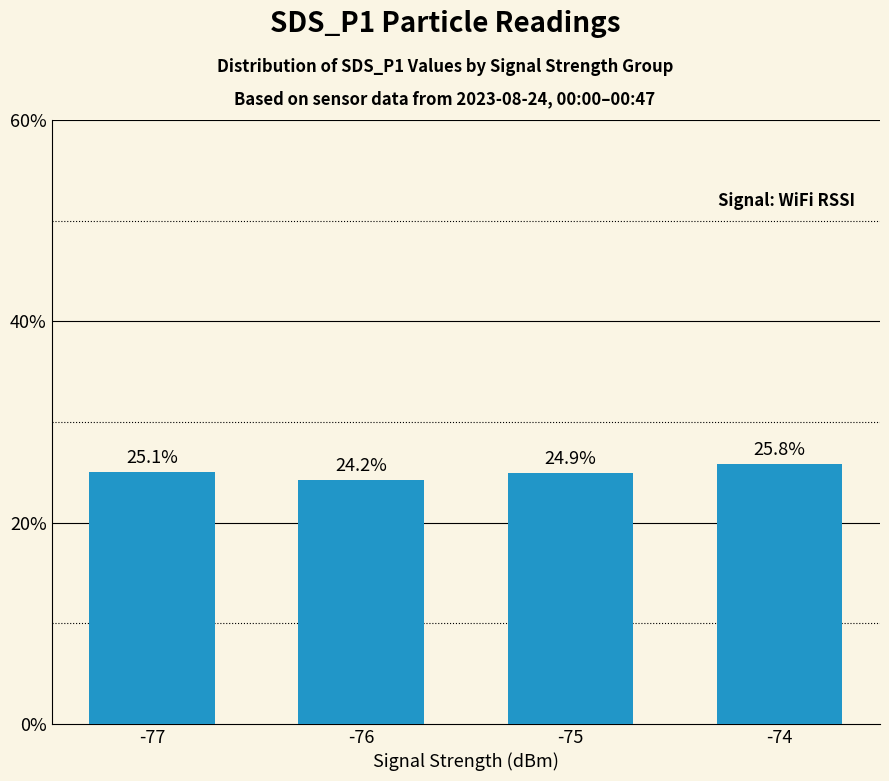

Which label corresponds to the largest value in the chart?

-74